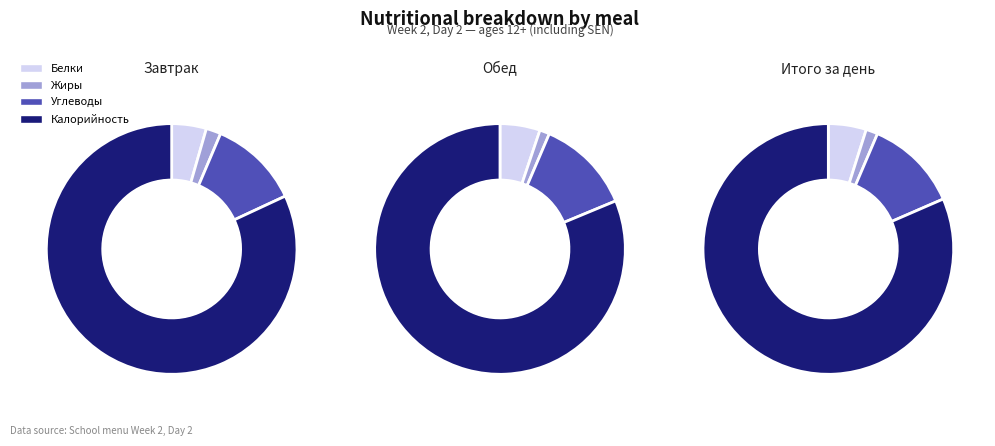

Which series has the widest spread of values?

Обед